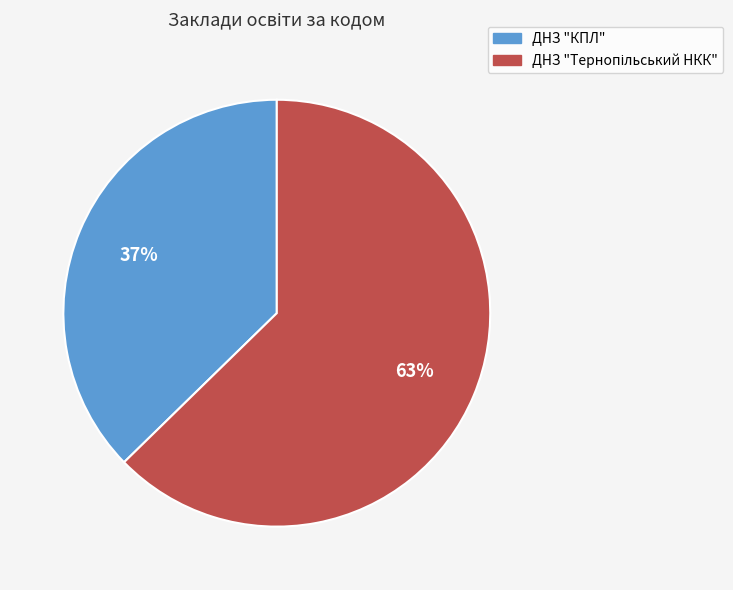

Is there any slice that represents more than half of the pie?

Yes